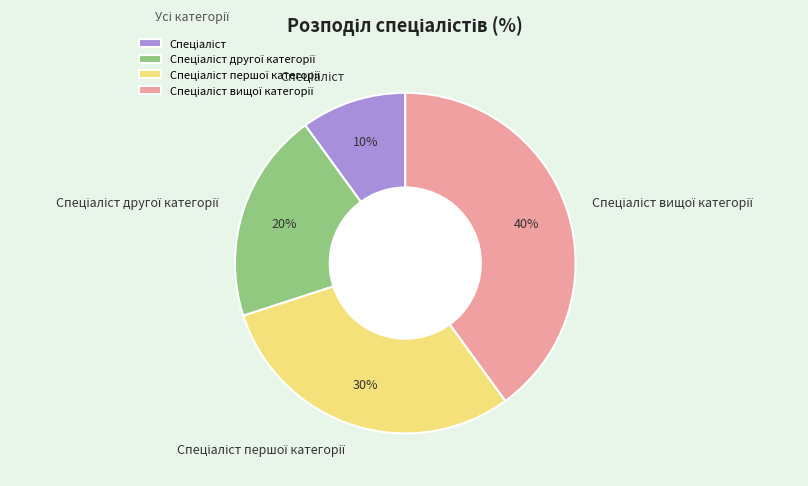

To the nearest percent, what is the average slice percentage?

25%